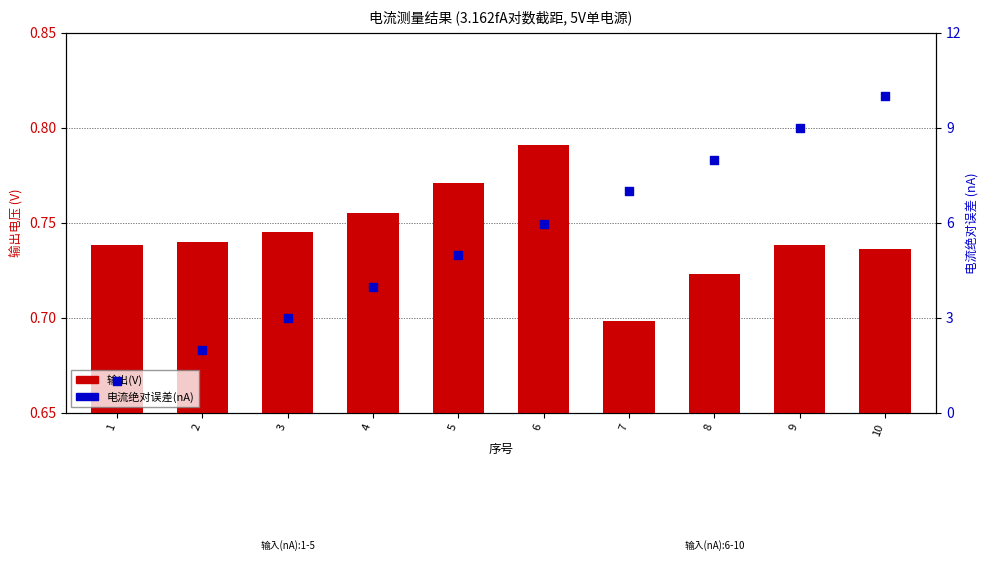

What are all the series names shown in the legend?

输出(V), 电流绝对误差(nA)